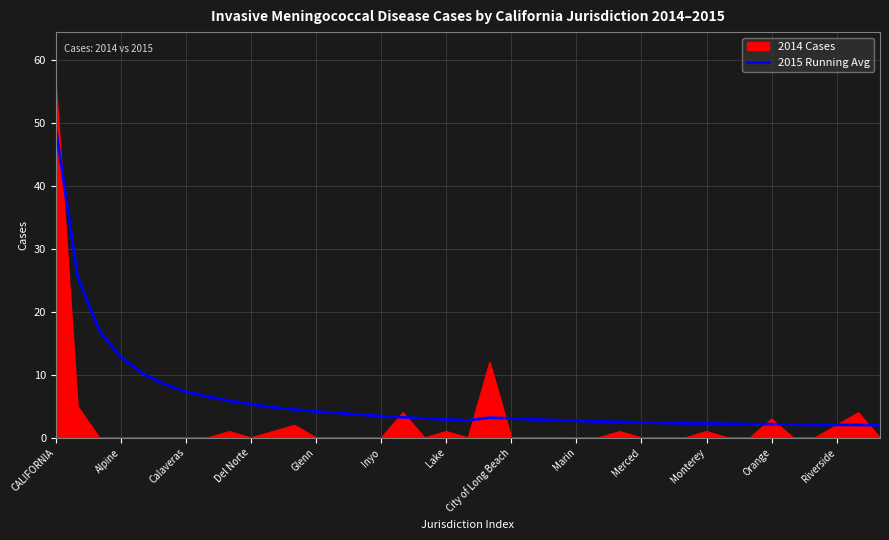

What is the smallest value displayed?

0.0